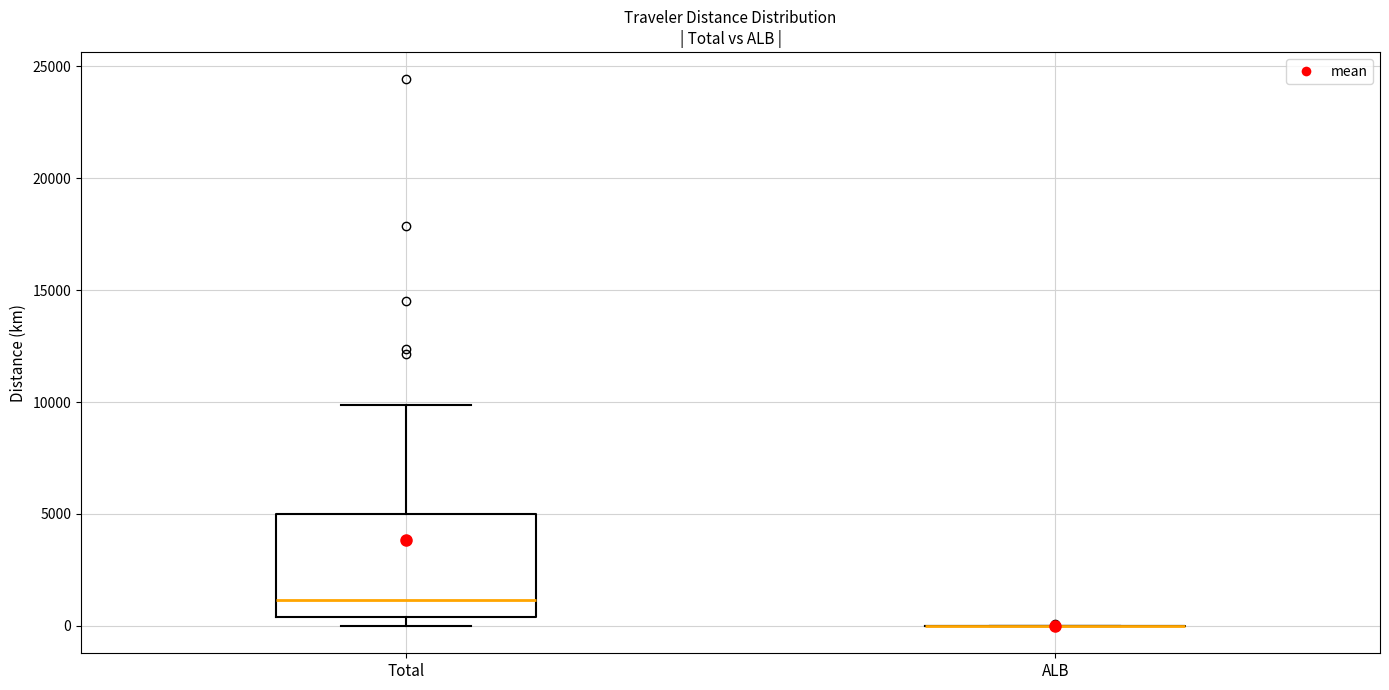

Which box is the tallest, from its lower edge to its upper edge?

Total